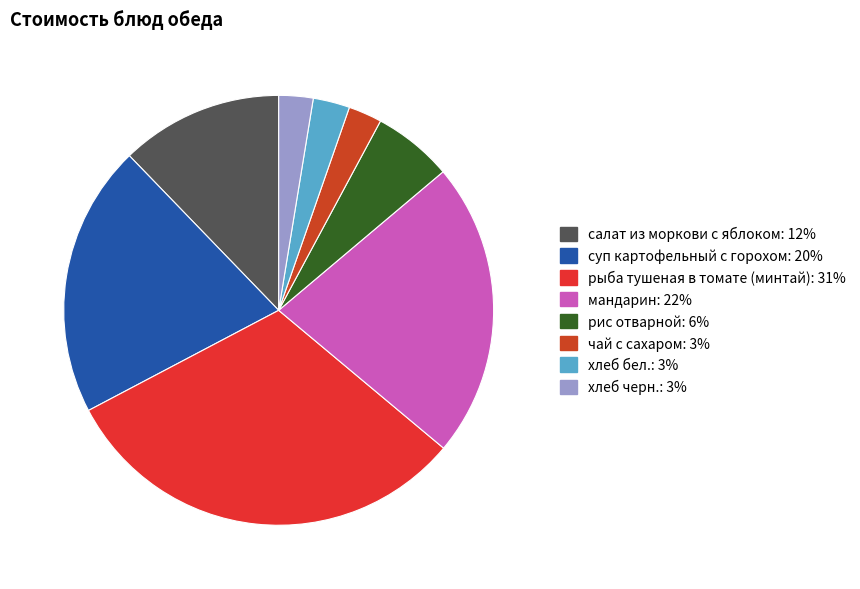

Does рыба тушеная в томате (минтай) represent more than half of the total?

No